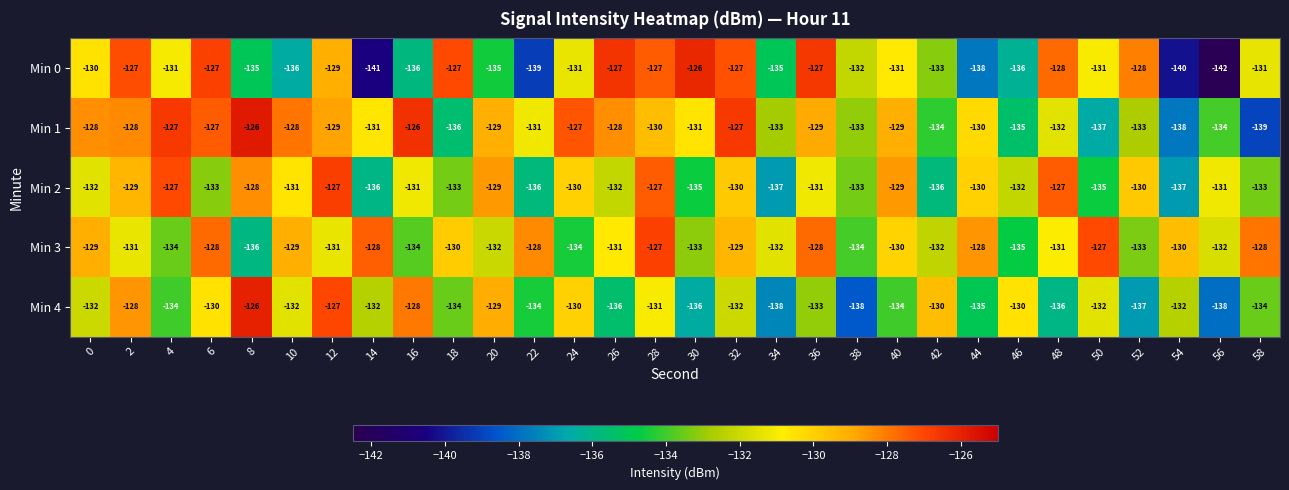

Which label corresponds to the smallest value in the chart?

56